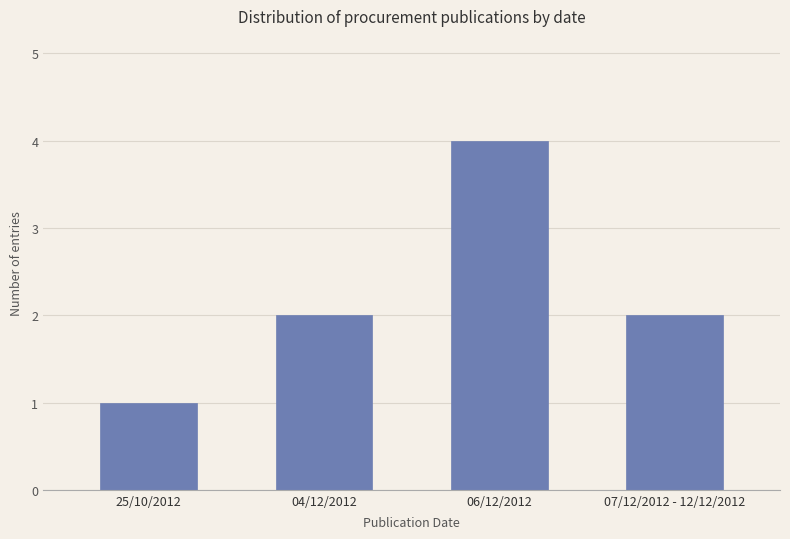

What is the change in value from 25/10/2012 to 04/12/2012?

+1